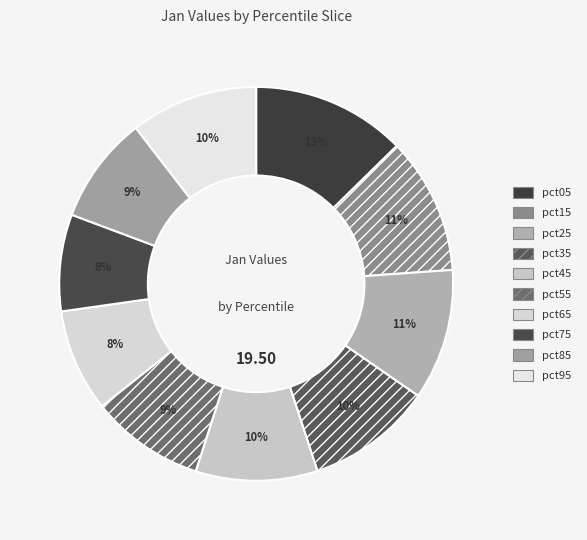

Between pct65 and pct85, which is larger?

pct85